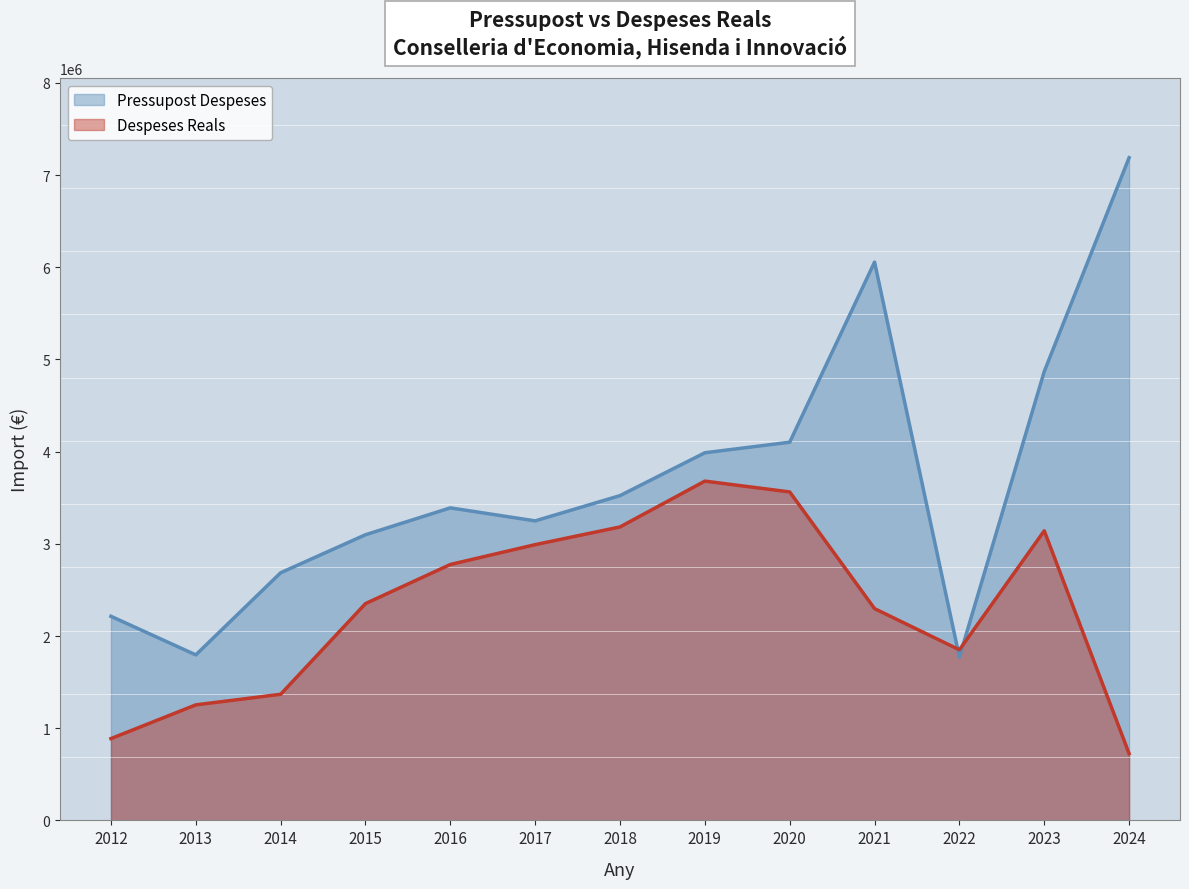

What is the value of the Despeses Reals point at the 12th from the left?

3141414.9